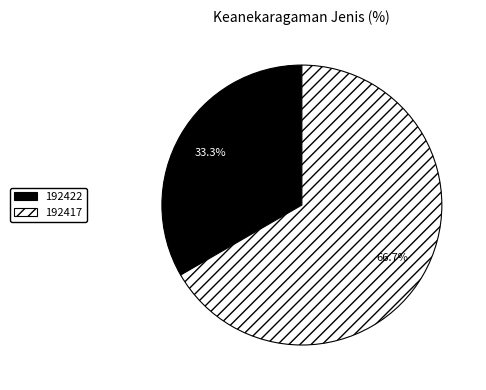

To the nearest percent, what is the average slice percentage?

50%